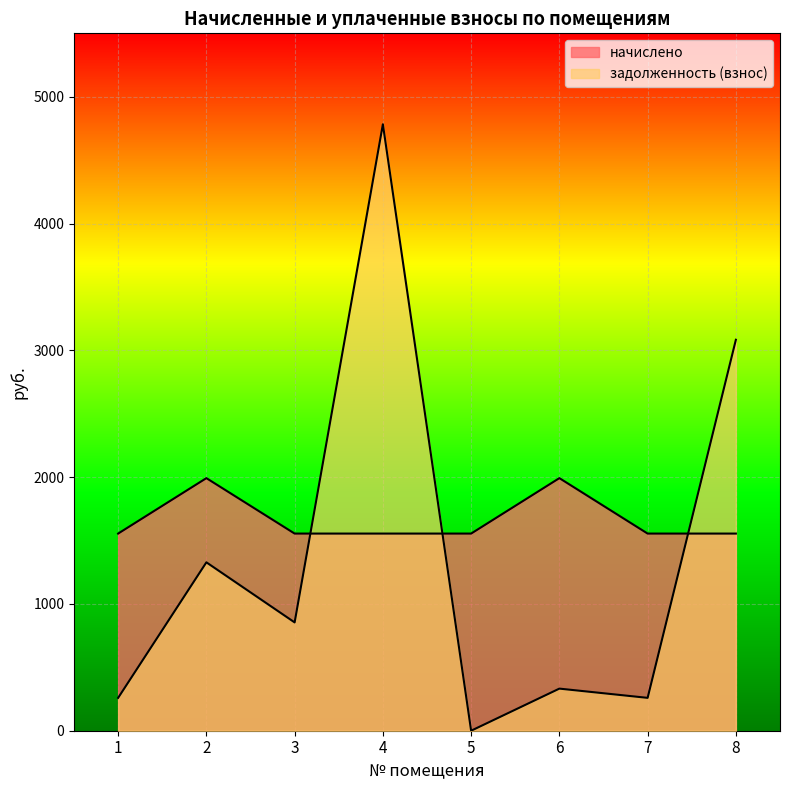

What is the average value of the задолженность (взнос) series?

1362.7